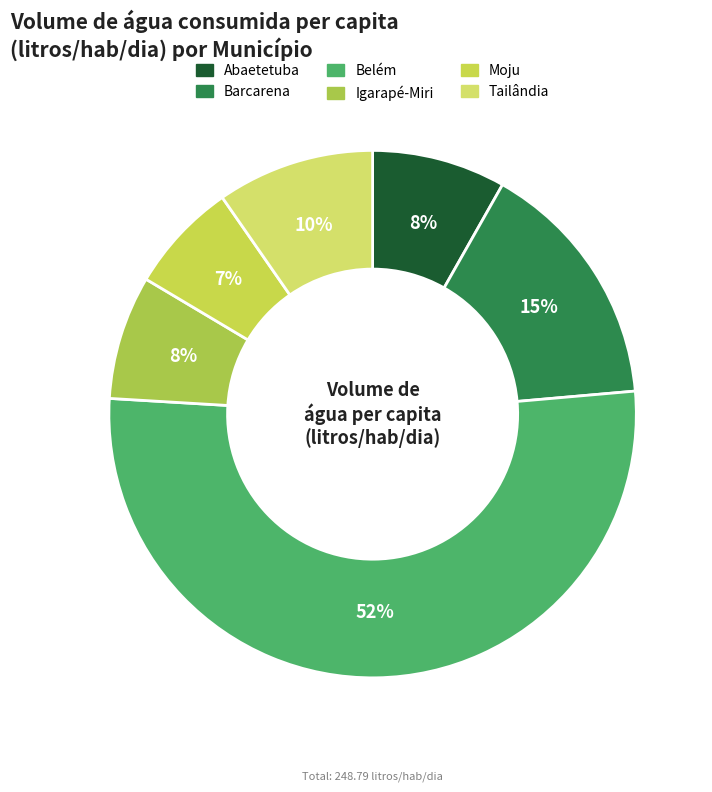

How many segments does this pie chart have?

6